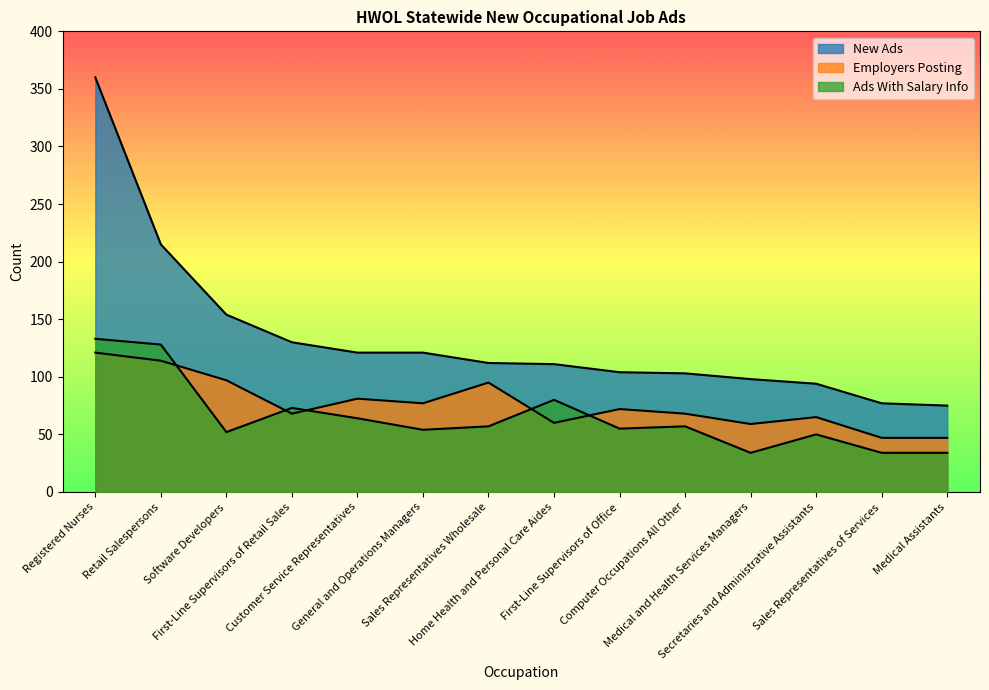

List the labels in order of New Ads value, smallest first.

Medical Assistants, Sales Representatives of Services, Secretaries and Administrative Assistants, Medical and Health Services Managers, Computer Occupations All Other, First-Line Supervisors of Office, Home Health and Personal Care Aides, Sales Representatives Wholesale, Customer Service Representatives, General and Operations Managers, First-Line Supervisors of Retail Sales, Software Developers, Retail Salespersons, Registered Nurses